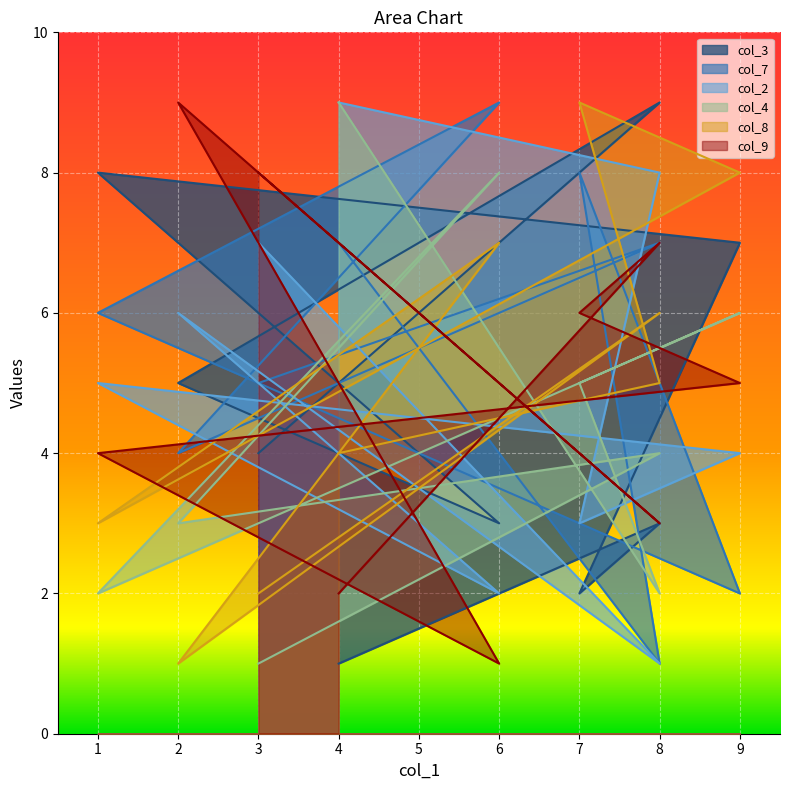

List the labels in order of col_3 value, largest first.

8, 1, 9, 2, 3, 8, 6, 7, 4